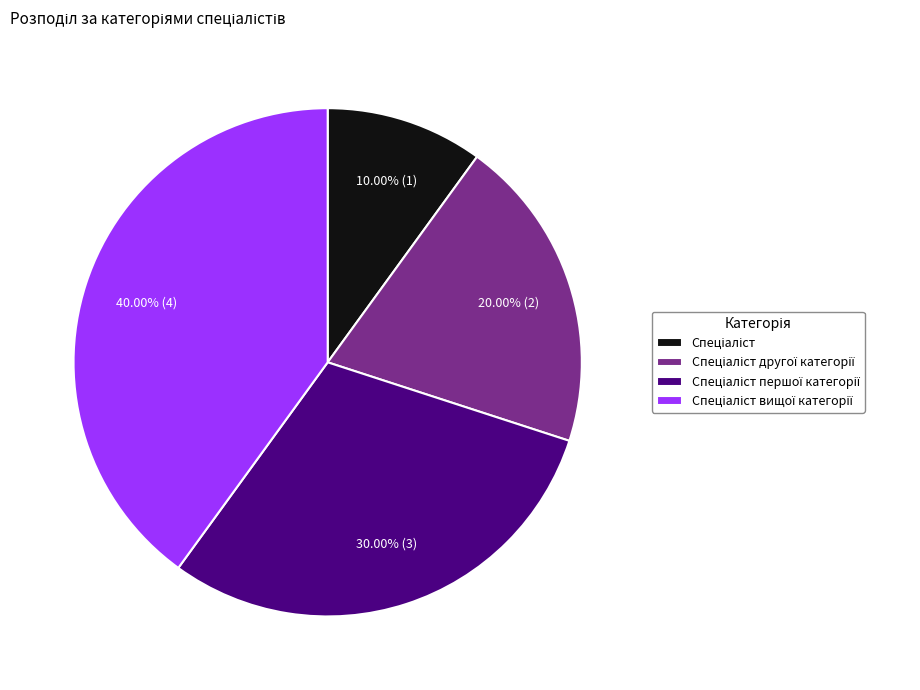

Do Спеціаліст другої категорії and Спеціаліст together represent more than half of the pie?

No